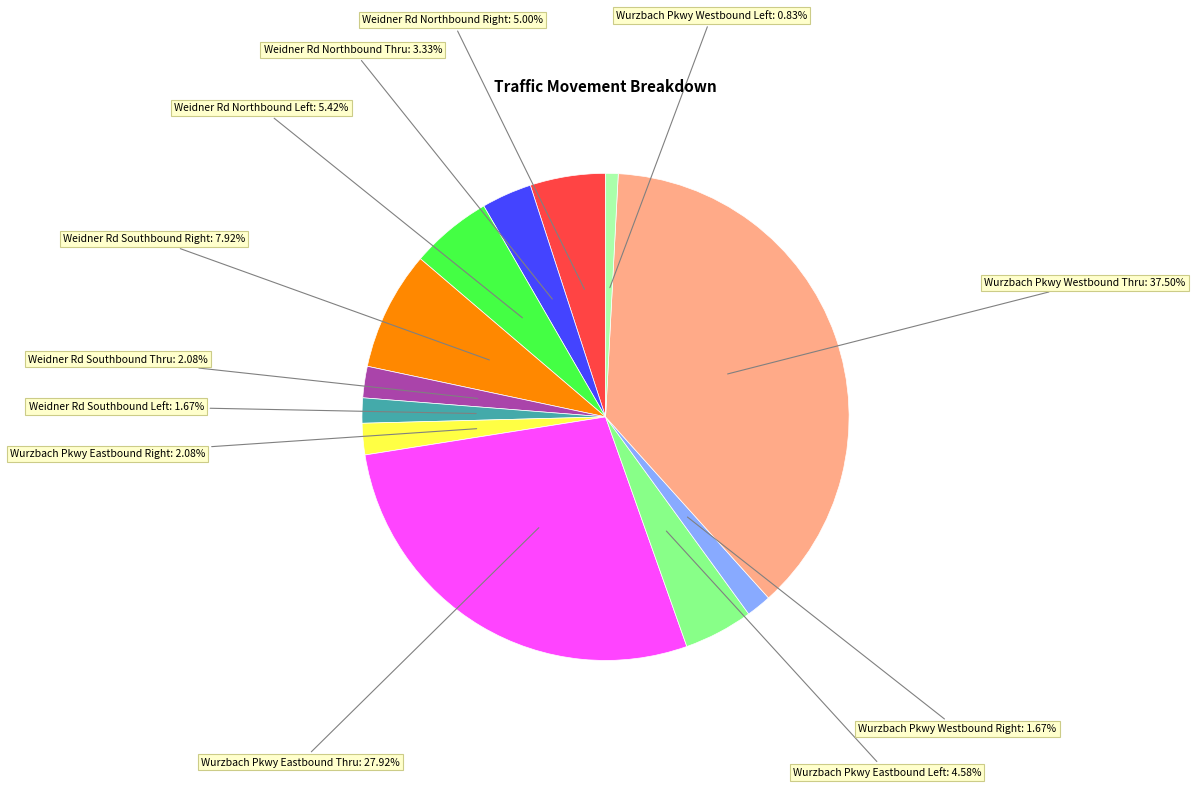

Is there a majority slice in this chart?

No